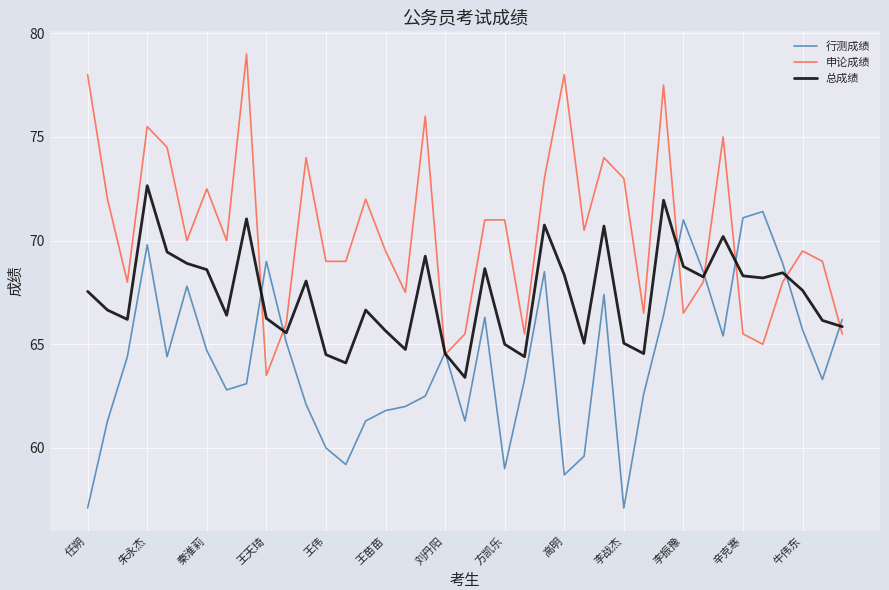

What is the maximum value for 申论成绩?

79.0